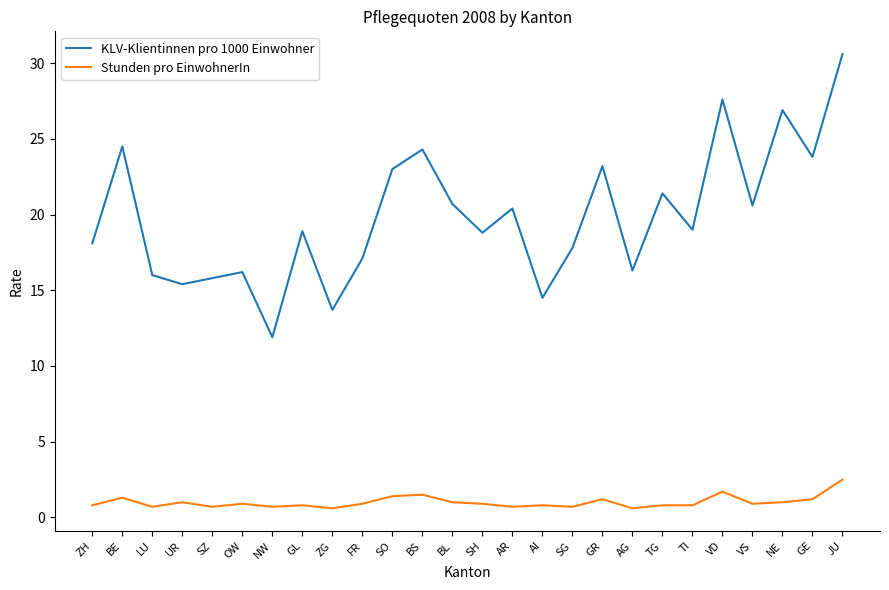

Which series has the largest total across all categories?

KLV-Klientinnen pro 1000 Einwohner